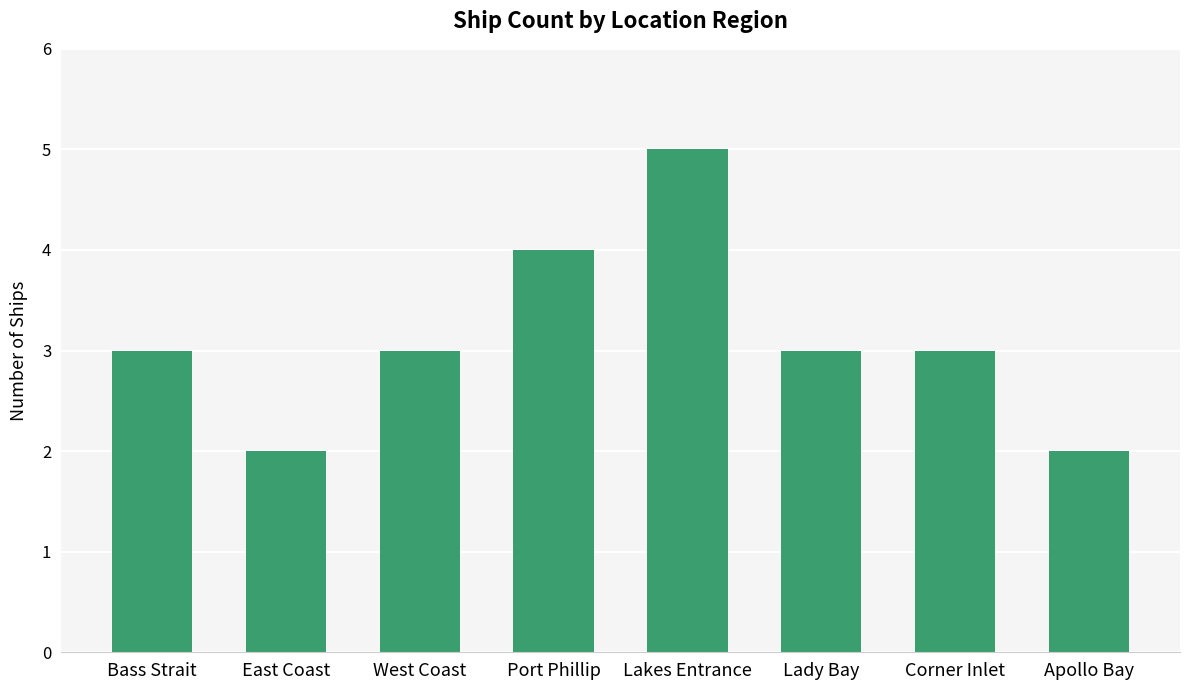

Read the value at Lady Bay.

3